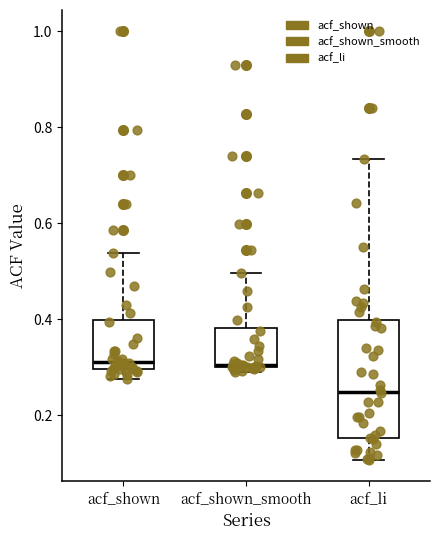

Reading left to right, transcribe this box plot: for each box, give where its median line is, the range the box spans, and where its two whiskers end, as read against the y-axis. The values are not printed on the chart, so give them approximately, as read against the axis.

acf_shown: median 0.32, box 0.30 to 0.40, whiskers 0.28 to 0.54
acf_shown_smooth: median 0.30, box 0.30 to 0.38, whiskers 0.30 (just below the box's lower edge) to 0.50
acf_li: median 0.24, box 0.16 to 0.40, whiskers 0.10 to 0.74